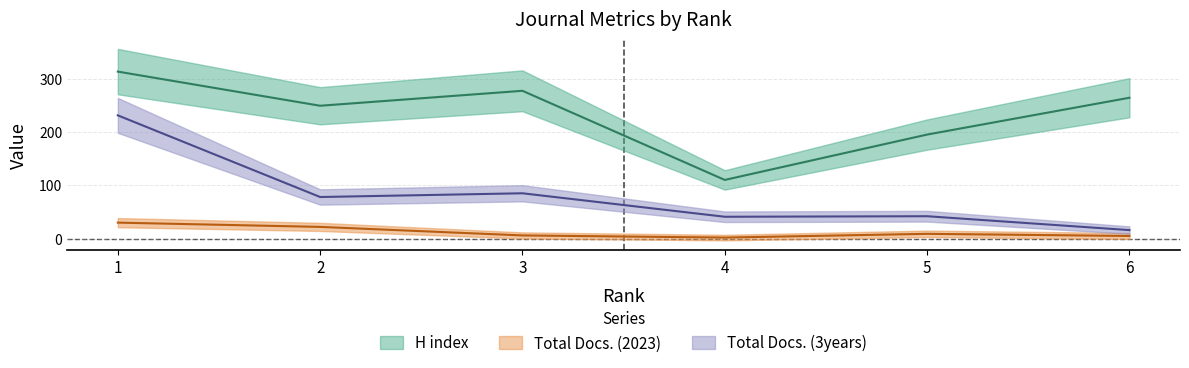

Rank the series at 6 from lowest to highest value.

Total Docs. (2023), Total Docs. (3years), H index